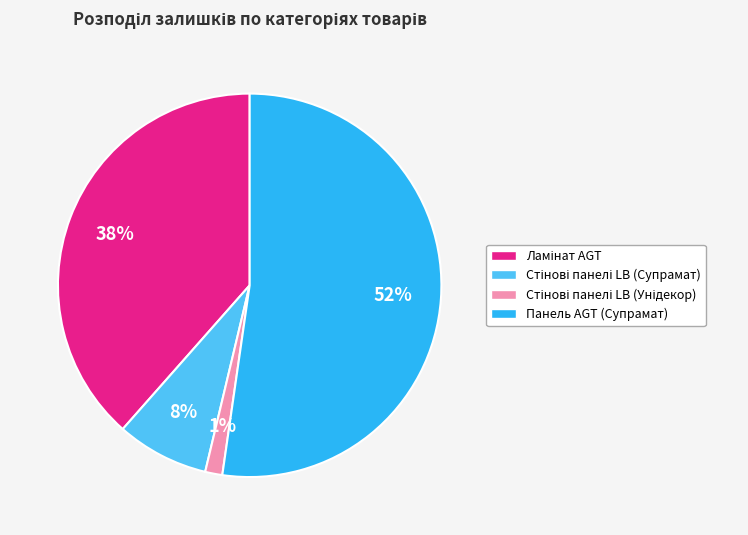

To the nearest percent, what is the average slice percentage?

25%